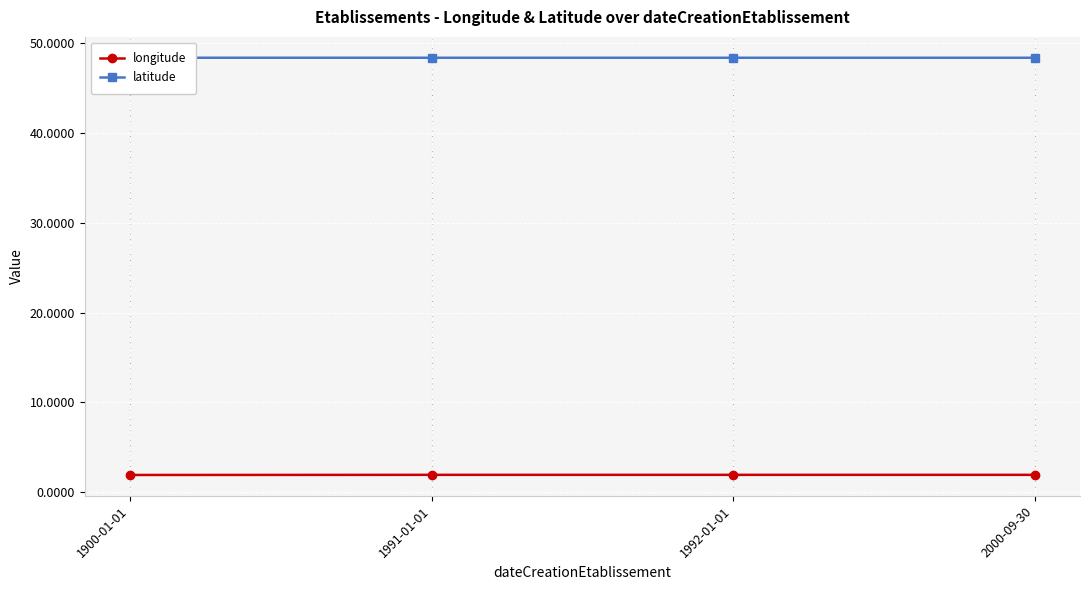

True or false: longitude and latitude cross at least once.

False